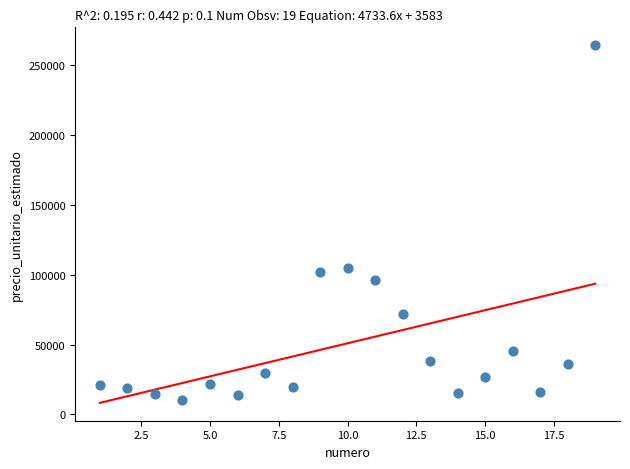

What Y value in the scatter plot is closest to 137297?

105000